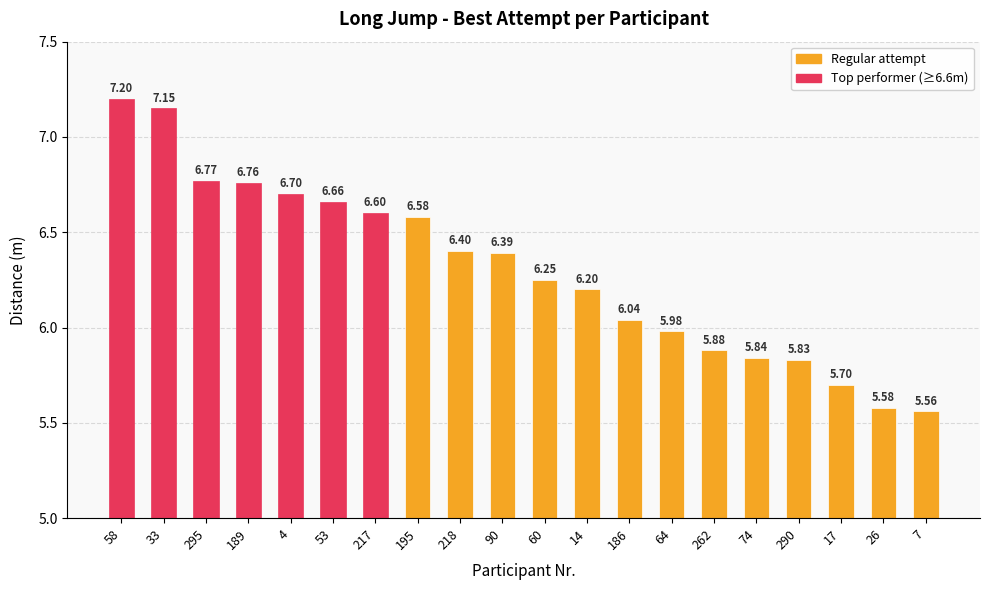

Rank the categories by value from lowest to highest.

7, 26, 17, 290, 74, 262, 64, 186, 14, 60, 90, 218, 195, 217, 53, 4, 189, 295, 33, 58